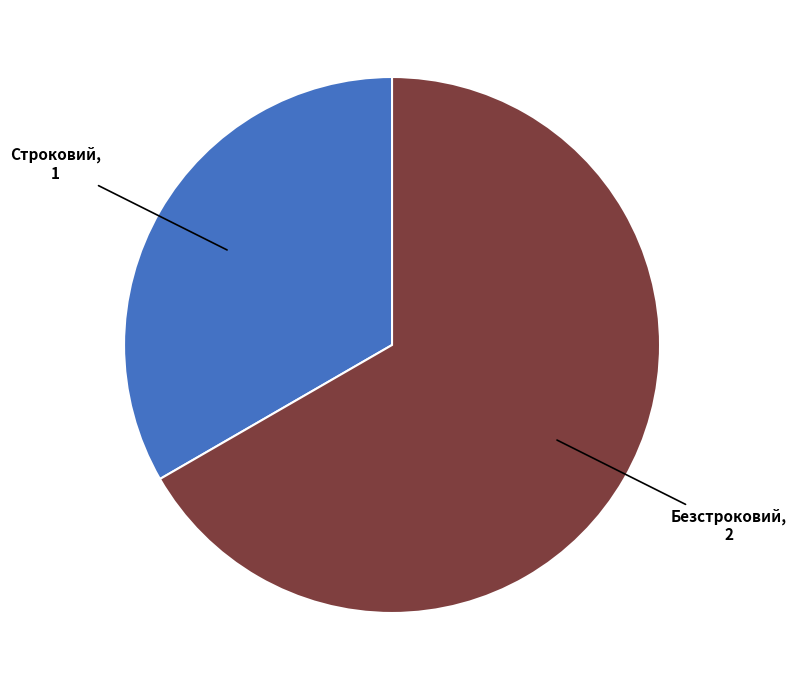

Between Строковий and Безстроковий, which is larger?

Безстроковий